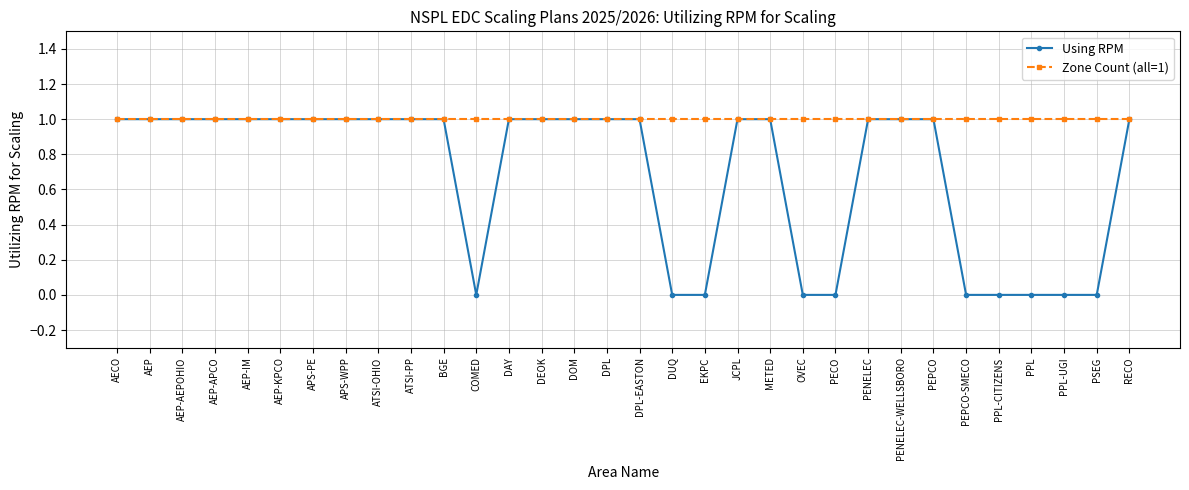

What is the label of the 18th point from the right?

DOM